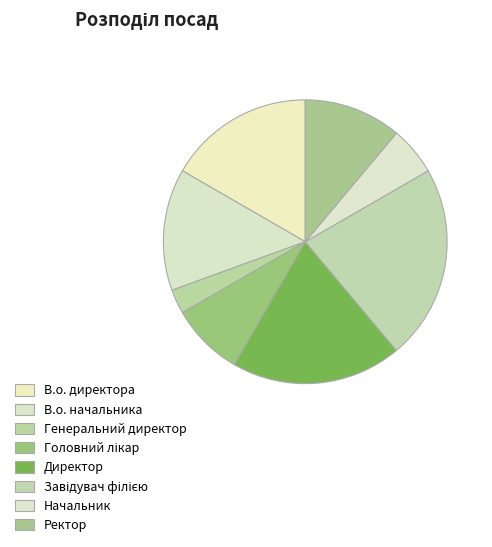

Count the number of slices in the pie.

8